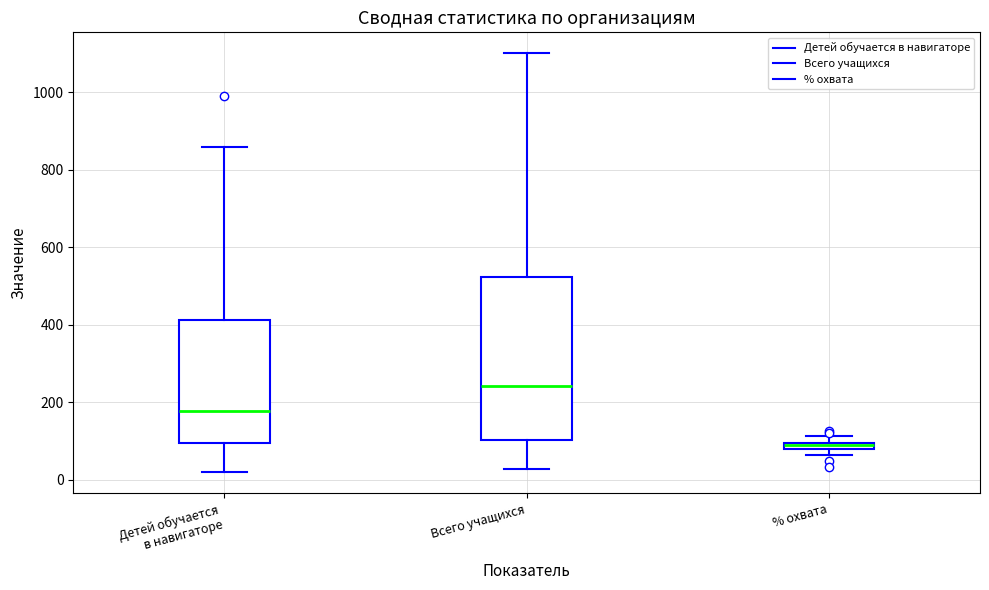

Which box's median line is the highest?

Всего учащихся